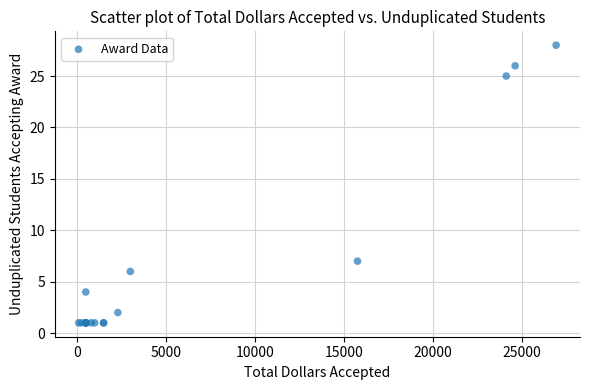

What Y value in the scatter plot is closest to 14?

7